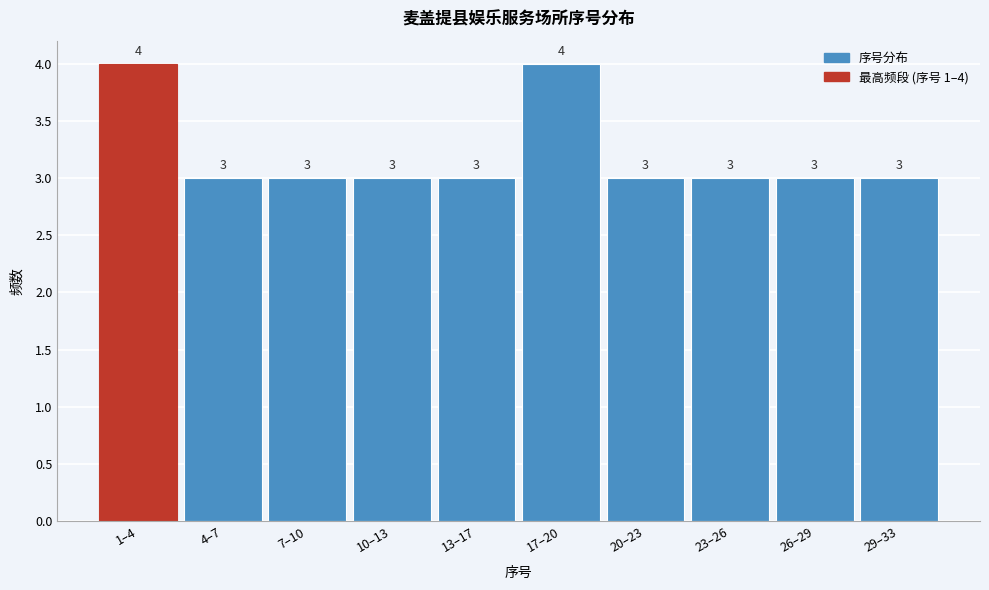

Reading left to right, list all the values displayed in this chart.

1–4=4	4–7=3	7–10=3	10–13=3	13–17=3	17–20=4	20–23=3	23–26=3	26–29=3	29–33=3